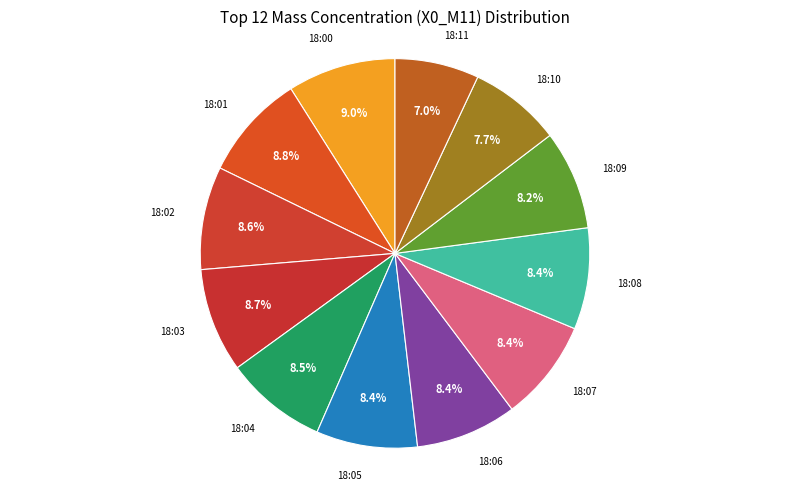

How many slices are in this pie chart?

12